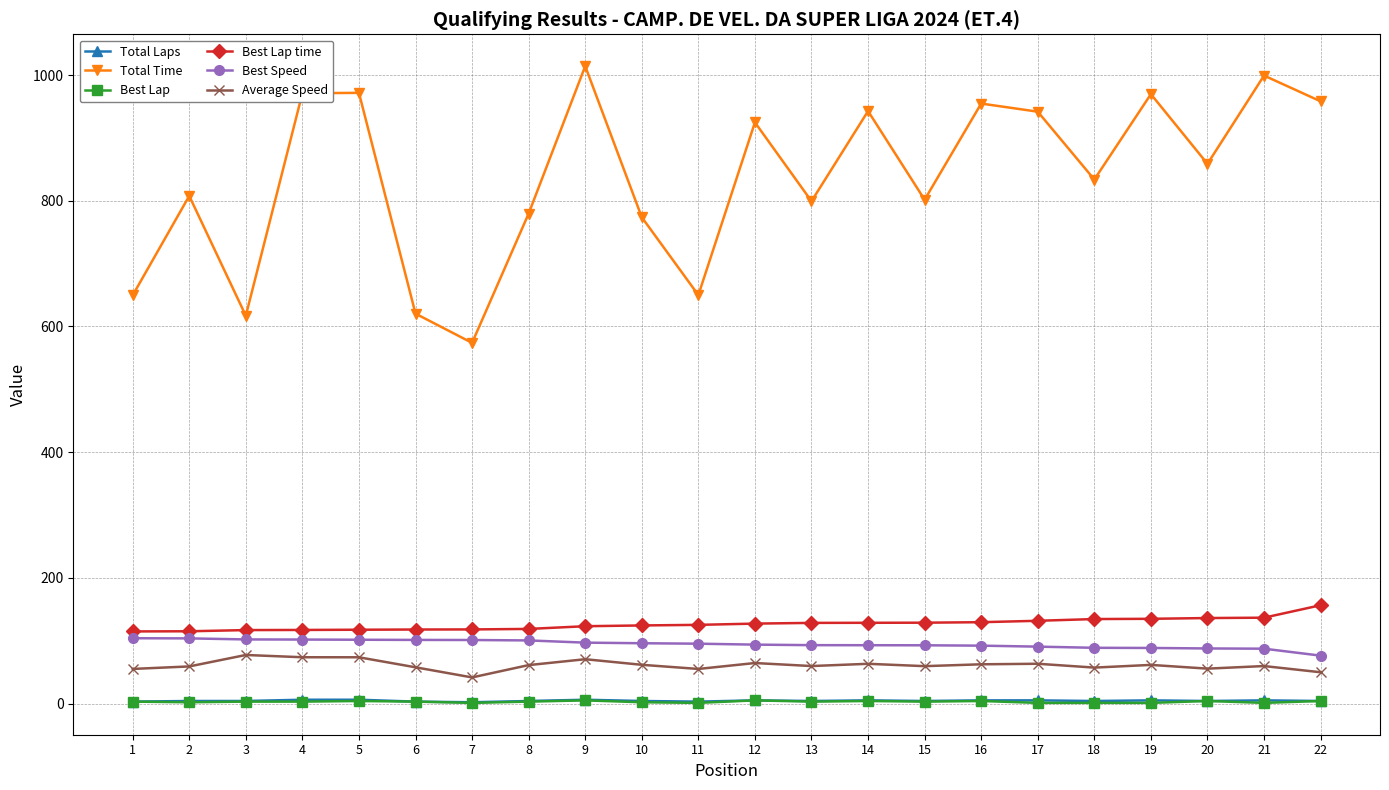

True or false: Best Lap time and Best Speed cross at least once.

False